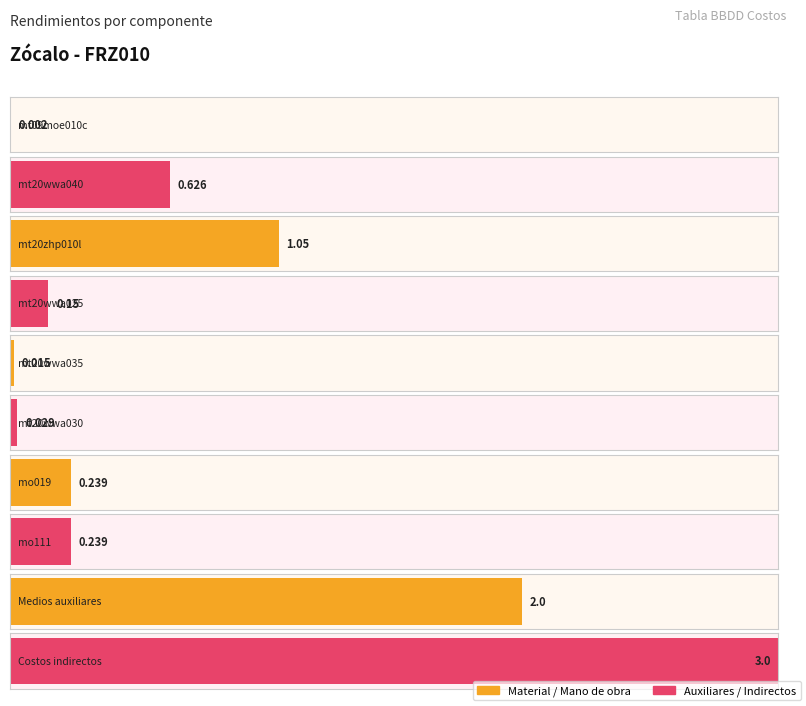

The chart shows a value of 0.0 at mt20wwa030. True or false?

True